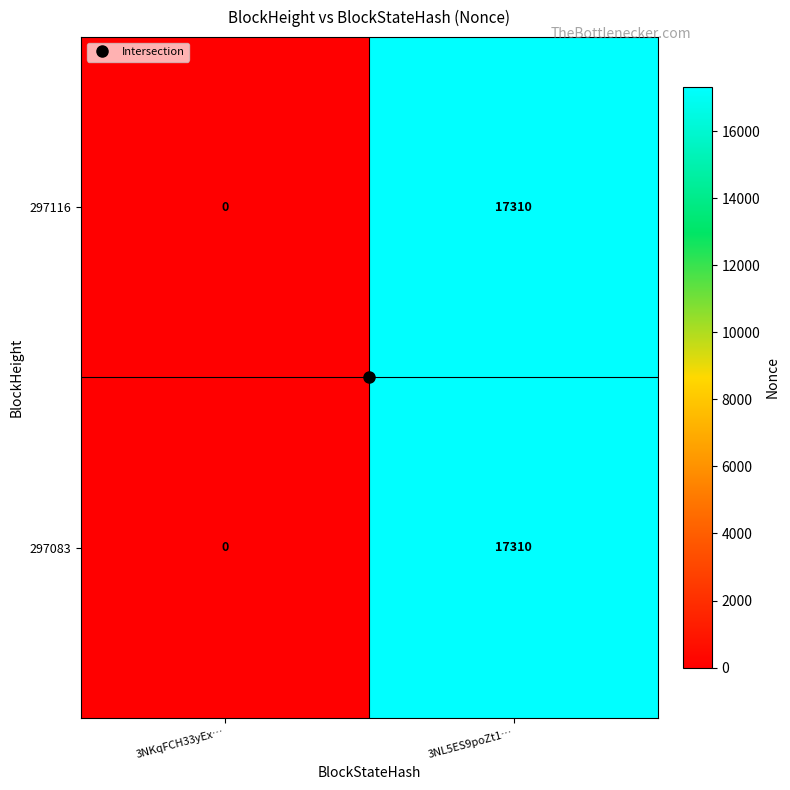

Is the value of 297083 at 3NKqFCH33yEx… greater than the value of 297116 at 3NL5ES9poZt1…?

No